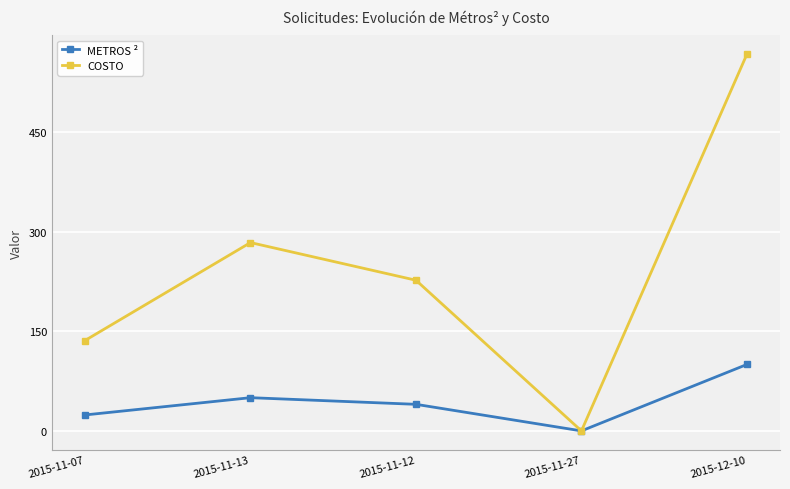

Rank the categories by COSTO value from lowest to highest.

2015-11-27, 2015-11-07, 2015-11-12, 2015-11-13, 2015-12-10